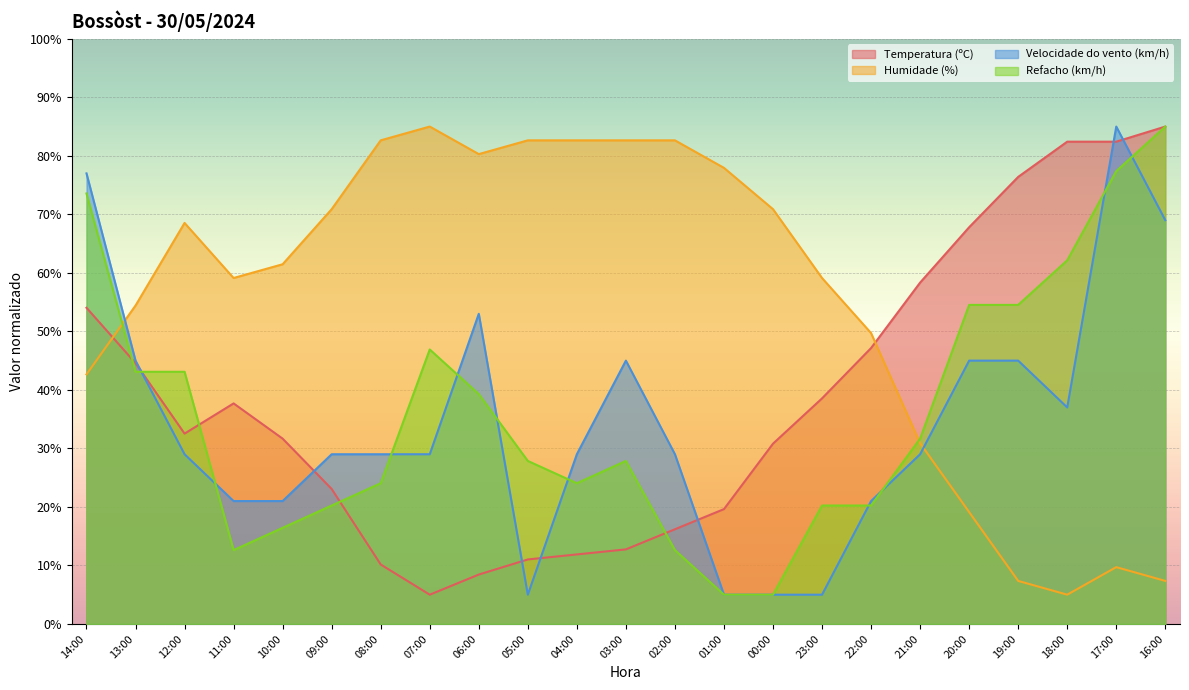

Reading left to right, what are all the values shown in this chart?

Temperatura (ºC): 14:00=54.0	13:00=44.6	12:00=32.5	11:00=37.7	10:00=31.7	09:00=23.1	08:00=10.2	07:00=5.0	06:00=8.4	05:00=11.0	04:00=11.9	03:00=12.7	02:00=16.2	01:00=19.6	00:00=30.8	23:00=38.5	22:00=47.2	21:00=58.3	20:00=67.8	19:00=76.4	18:00=82.4	17:00=82.4	16:00=85.0
Humidade (%): 14:00=42.6	13:00=54.4	12:00=68.5	11:00=59.1	10:00=61.5	09:00=70.9	08:00=82.6	07:00=85.0	06:00=80.3	05:00=82.6	04:00=82.6	03:00=82.6	02:00=82.6	01:00=77.9	00:00=70.9	23:00=59.1	22:00=49.7	21:00=30.9	20:00=19.1	19:00=7.4	18:00=5.0	17:00=9.7	16:00=7.4
Velocidade do vento (km/h): 14:00=77.0	13:00=45.0	12:00=29.0	11:00=21.0	10:00=21.0	09:00=29.0	08:00=29.0	07:00=29.0	06:00=53.0	05:00=5.0	04:00=29.0	03:00=45.0	02:00=29.0	01:00=5.0	00:00=5.0	23:00=5.0	22:00=21.0	21:00=29.0	20:00=45.0	19:00=45.0	18:00=37.0	17:00=85.0	16:00=69.0
Refacho (km/h): 14:00=73.6	13:00=43.1	12:00=43.1	11:00=12.6	10:00=16.4	09:00=20.2	08:00=24.0	07:00=46.9	06:00=39.3	05:00=27.9	04:00=24.0	03:00=27.9	02:00=12.6	01:00=5.0	00:00=5.0	23:00=20.2	22:00=20.2	21:00=31.7	20:00=54.5	19:00=54.5	18:00=62.1	17:00=77.4	16:00=85.0